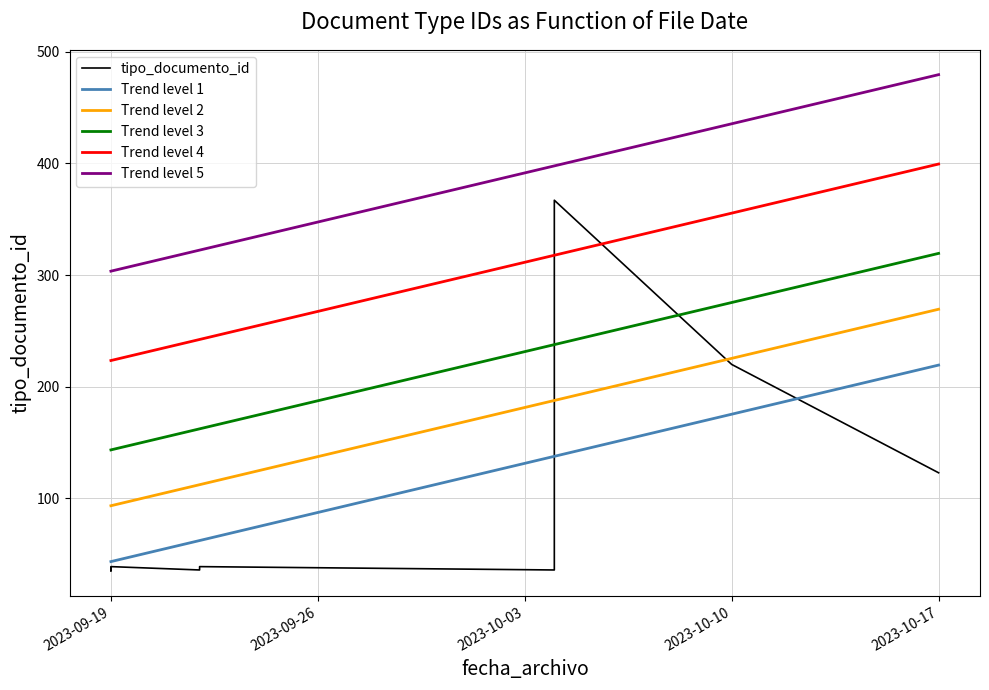

Reading right to left, extract all data points from this chart.

tipo_documento_id: 123.0	220.0	367.0	36.0	39.0	36.0	39.0	36.0	38.0	35.0
Trend level 1: 219.4	175.4	137.7	137.7	62.3	62.3	43.5	43.5	43.5	43.5
Trend level 2: 269.4	225.4	187.7	187.7	112.3	112.3	93.5	93.5	93.5	93.5
Trend level 3: 319.4	275.4	237.7	237.7	162.3	162.3	143.5	143.5	143.5	143.5
Trend level 4: 399.4	355.4	317.7	317.7	242.3	242.3	223.5	223.5	223.5	223.5
Trend level 5: 479.4	435.4	397.7	397.7	322.3	322.3	303.5	303.5	303.5	303.5